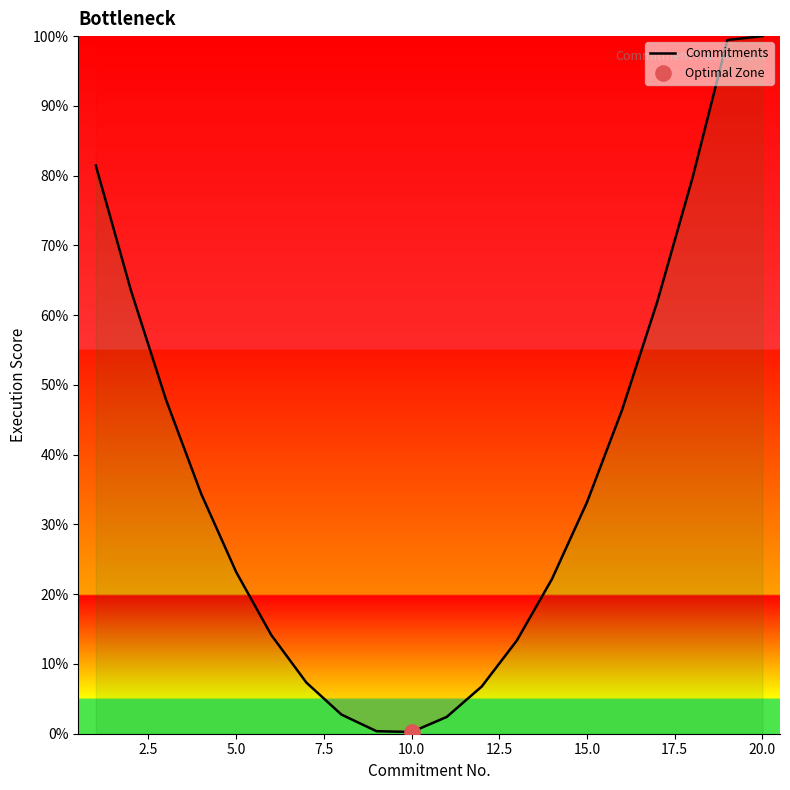

What is the greatest value displayed?

100.0